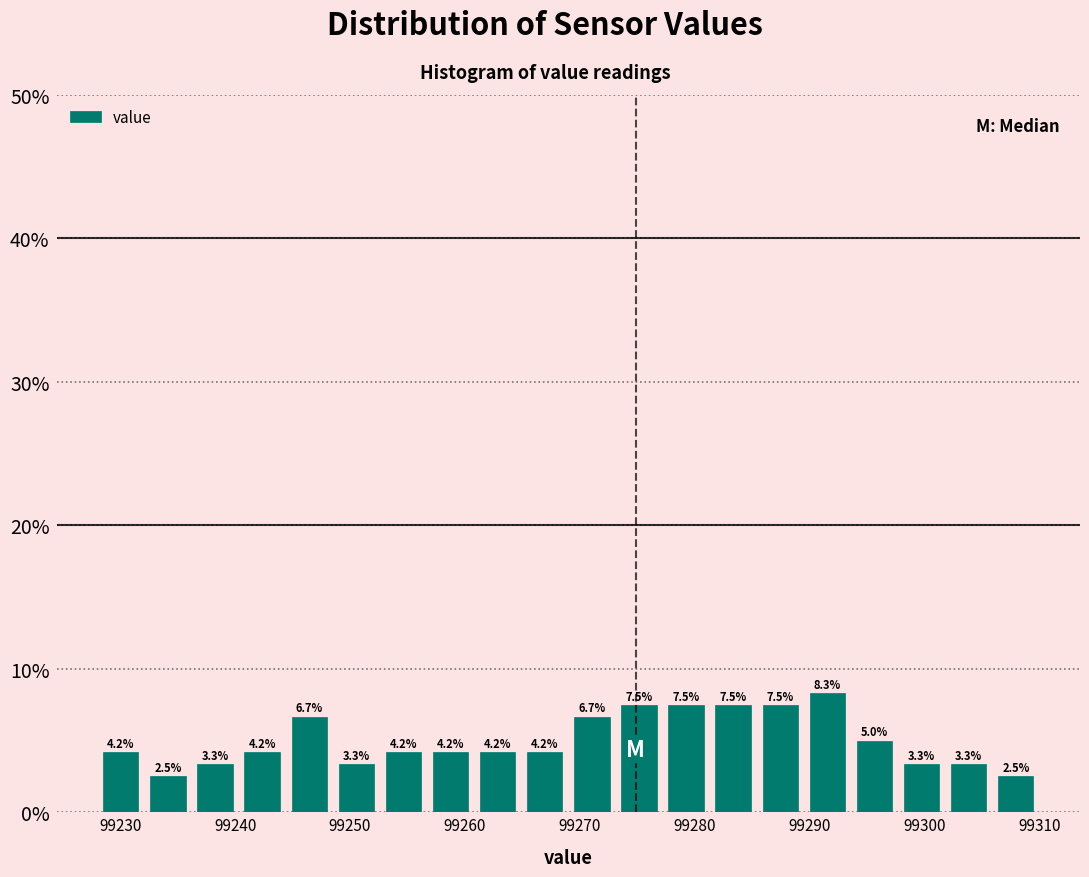

Reading left to right, list every bar in this chart as the range it spans on the x-axis followed by its height. The bar edges are not printed on the chart, so give them approximately, as read against the axis.

99228.0 to 99232.1: 4.2
99232.1 to 99236.2: 2.5
99236.2 to 99240.3: 3.3
99240.3 to 99244.4: 4.2
99244.4 to 99248.5: 6.7
99248.5 to 99252.6: 3.3
99252.6 to 99256.7: 4.2
99256.7 to 99260.8: 4.2
99260.8 to 99264.9: 4.2
99264.9 to 99269.0: 4.2
99269.0 to 99273.1: 6.7
99273.1 to 99277.2: 7.5
99277.2 to 99281.3: 7.5
99281.3 to 99285.4: 7.5
99285.4 to 99289.5: 7.5
99289.5 to 99293.6: 8.3
99293.6 to 99297.7: 5.0
99297.7 to 99301.8: 3.3
99301.8 to 99305.9: 3.3
99305.9 to 99310.0: 2.5